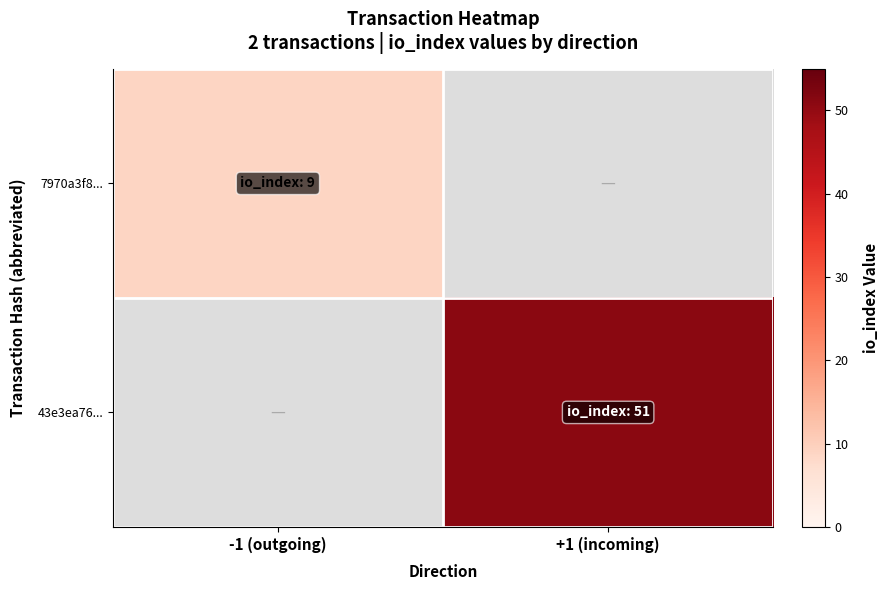

Which series changed the most between -1 (outgoing) and +1 (incoming)?

43e3ea76...